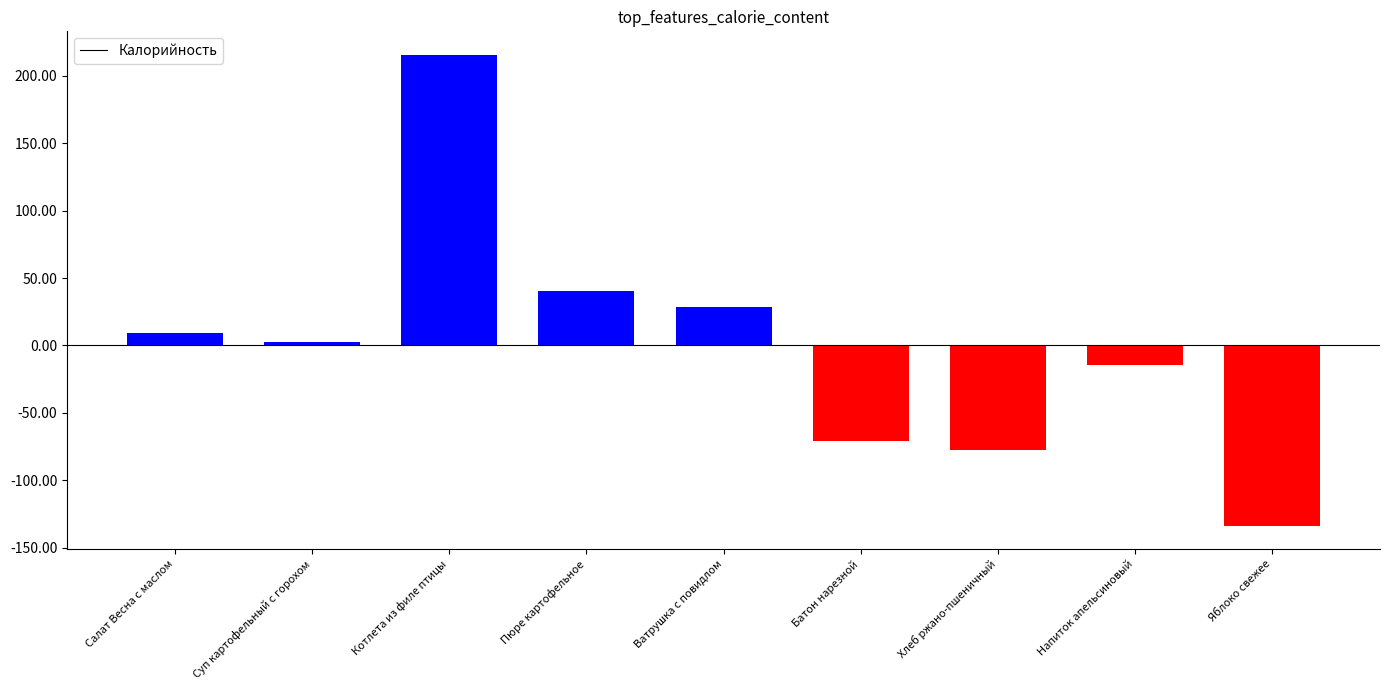

What is the difference between the maximum and second lowest values?

293.0